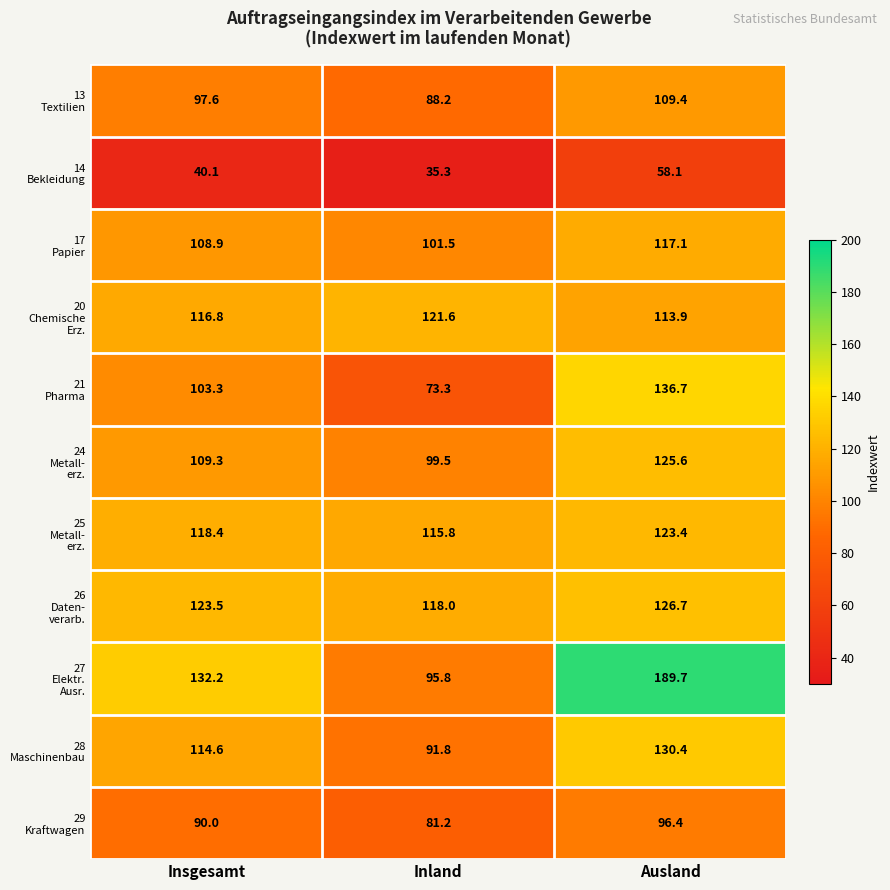

How many distinct data groups are displayed?

11